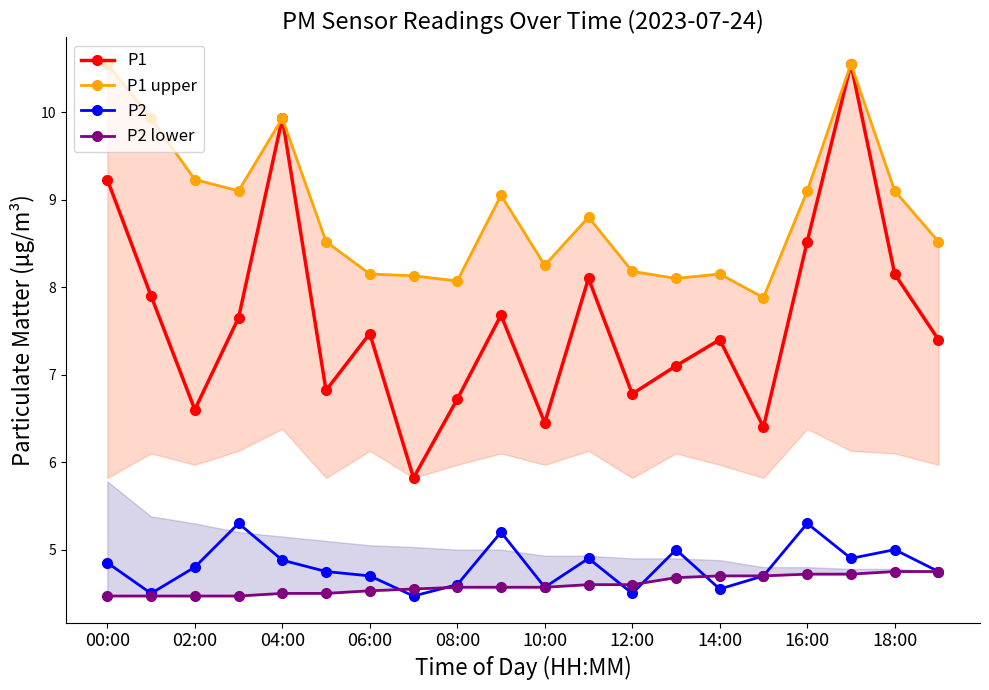

What is the smallest value displayed?

4.5